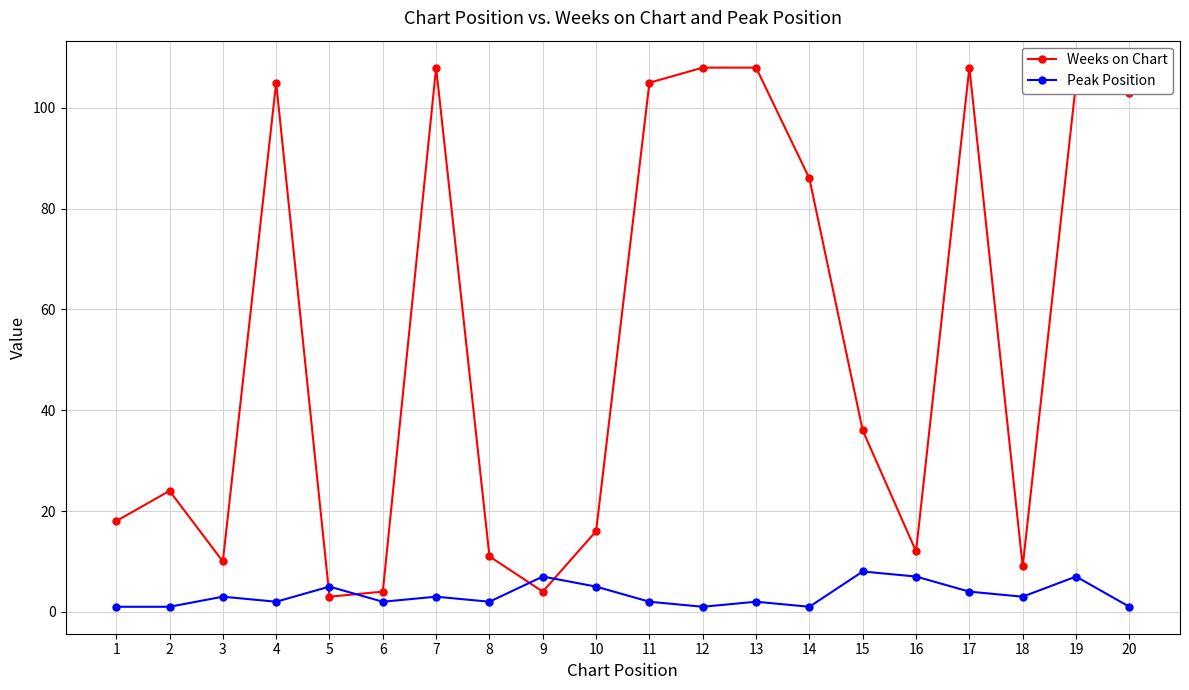

Where is Weeks on Chart nearest to the value 55?

15